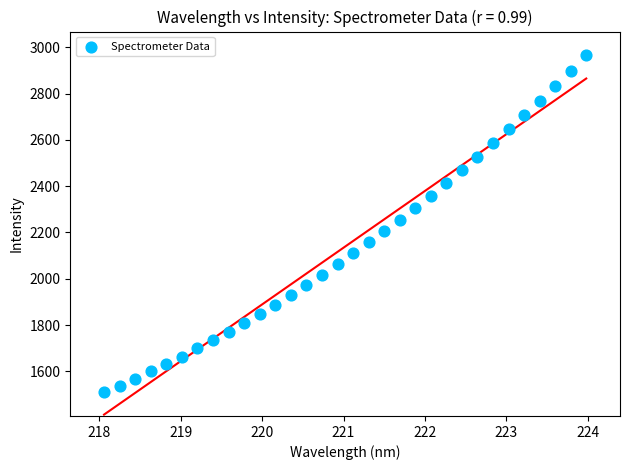

What is the range of X values (max minus min)?

5.9